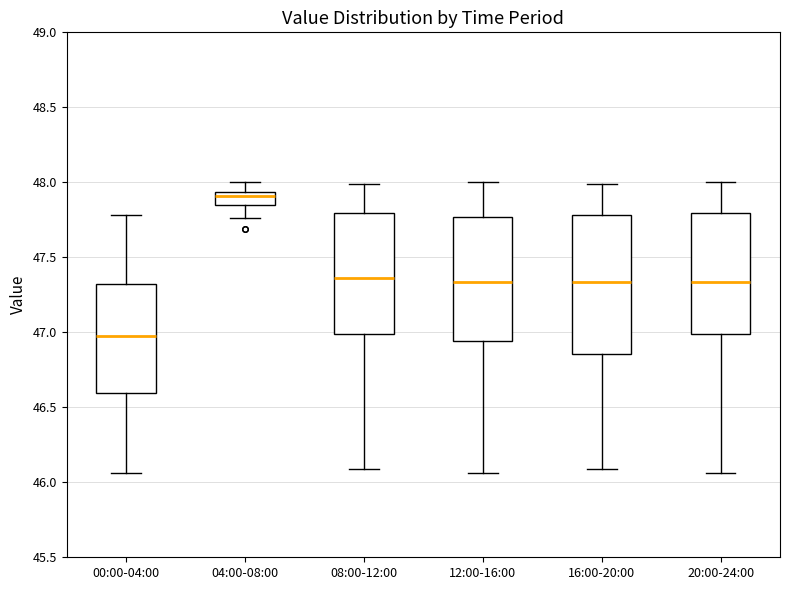

Reading left to right, transcribe this box plot: for each box, give where its median line is, the range the box spans, and where its two whiskers end, as read against the y-axis. The values are not printed on the chart, so give them approximately, as read against the axis.

00:00-04:00: median 47.00, box 46.60 to 47.30, whiskers 46.05 to 47.80
04:00-08:00: median 47.90, box 47.85 to 47.95, whiskers 47.75 to 48.00
08:00-12:00: median 47.35, box 47.00 to 47.80, whiskers 46.10 to 48.00
12:00-16:00: median 47.35, box 46.95 to 47.75, whiskers 46.05 to 48.00
16:00-20:00: median 47.35, box 46.85 to 47.80, whiskers 46.10 to 48.00
20:00-24:00: median 47.35, box 47.00 to 47.80, whiskers 46.05 to 48.00